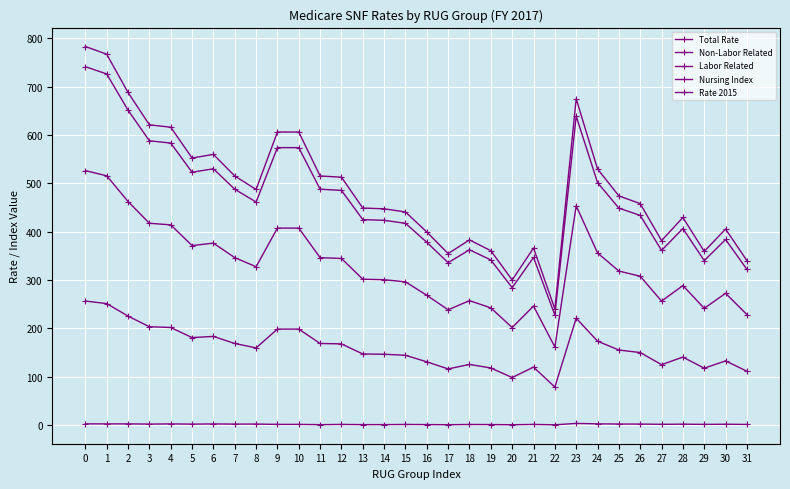

True or false: Labor Related and Non-Labor Related intersect in this chart.

False